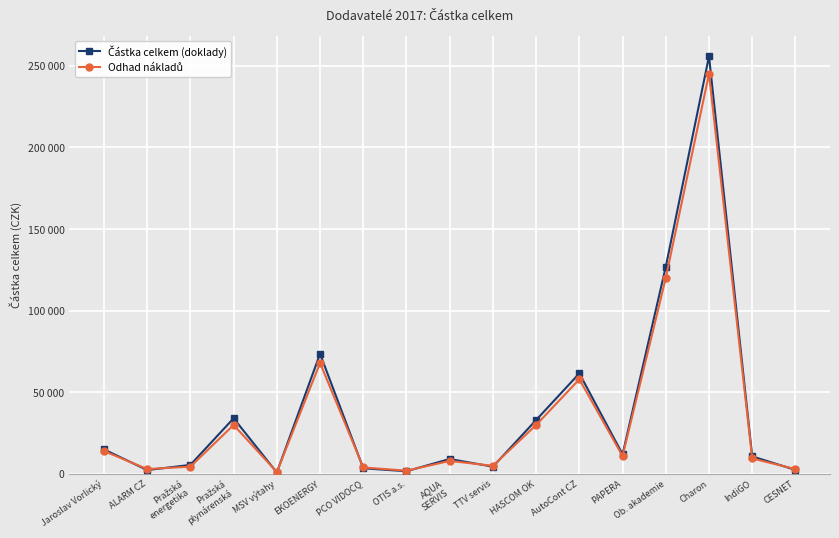

At which category does Částka celkem (doklady) reach its first local peak?

Pražská
plynárenská